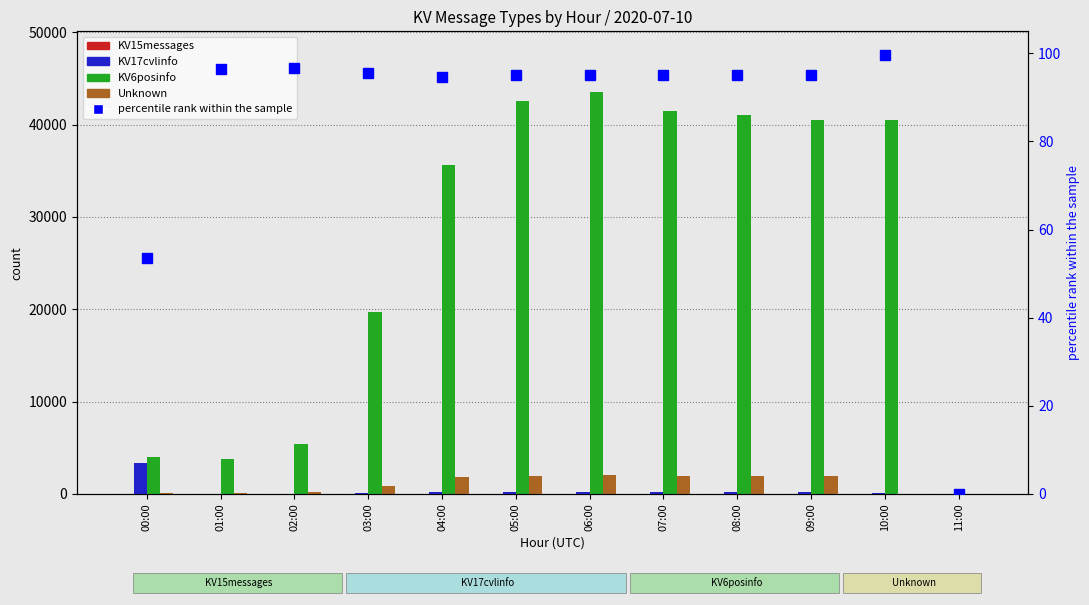

The percentile rank within the sample series shows 64.0 at 06:00. True or false?

False